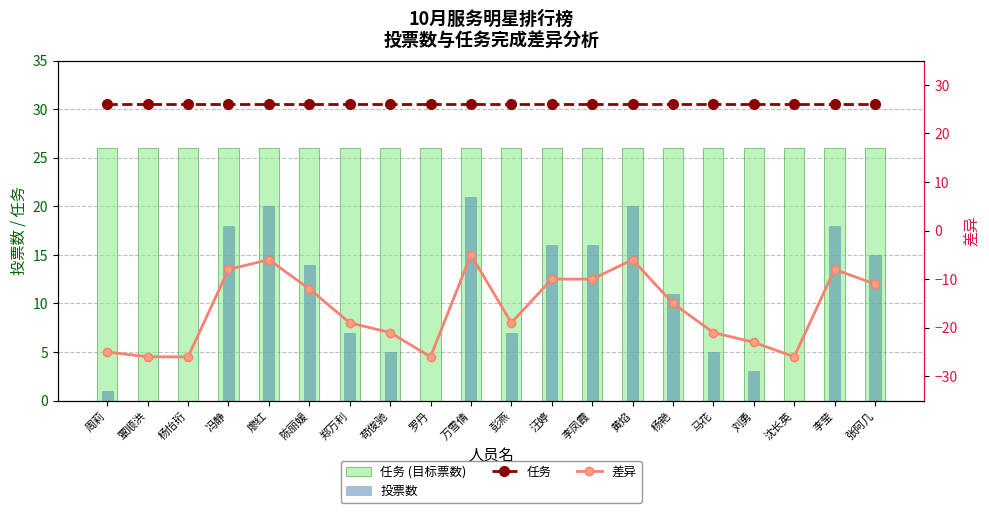

What is the total value across all series at 李凤霞?

58